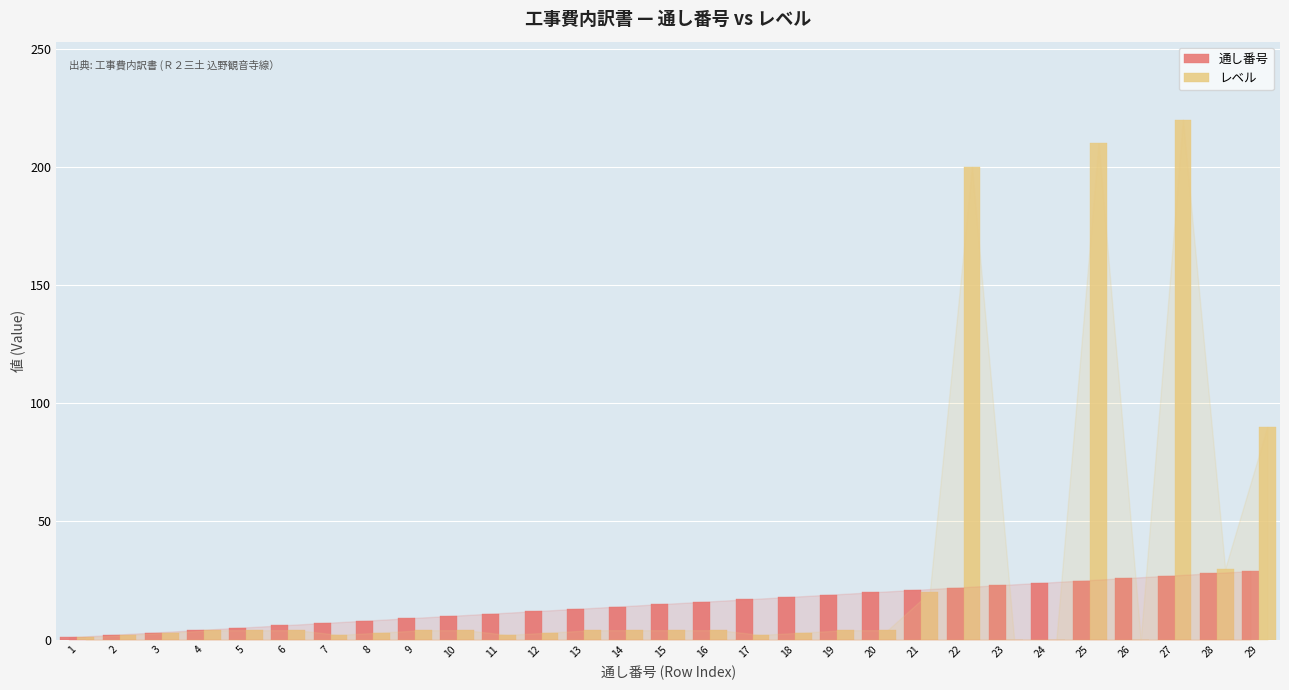

How many groups of bars are there?

29